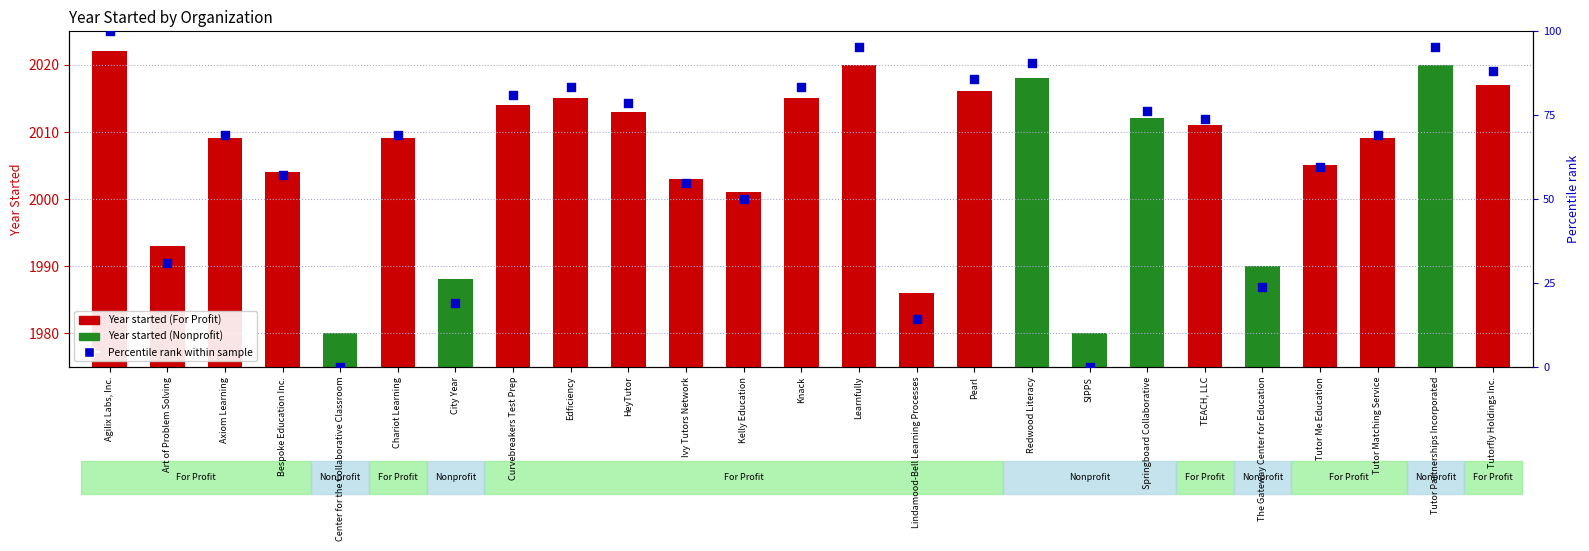

What is the change in value from Art of Problem Solving to Tutor Matching Service?

+38.1